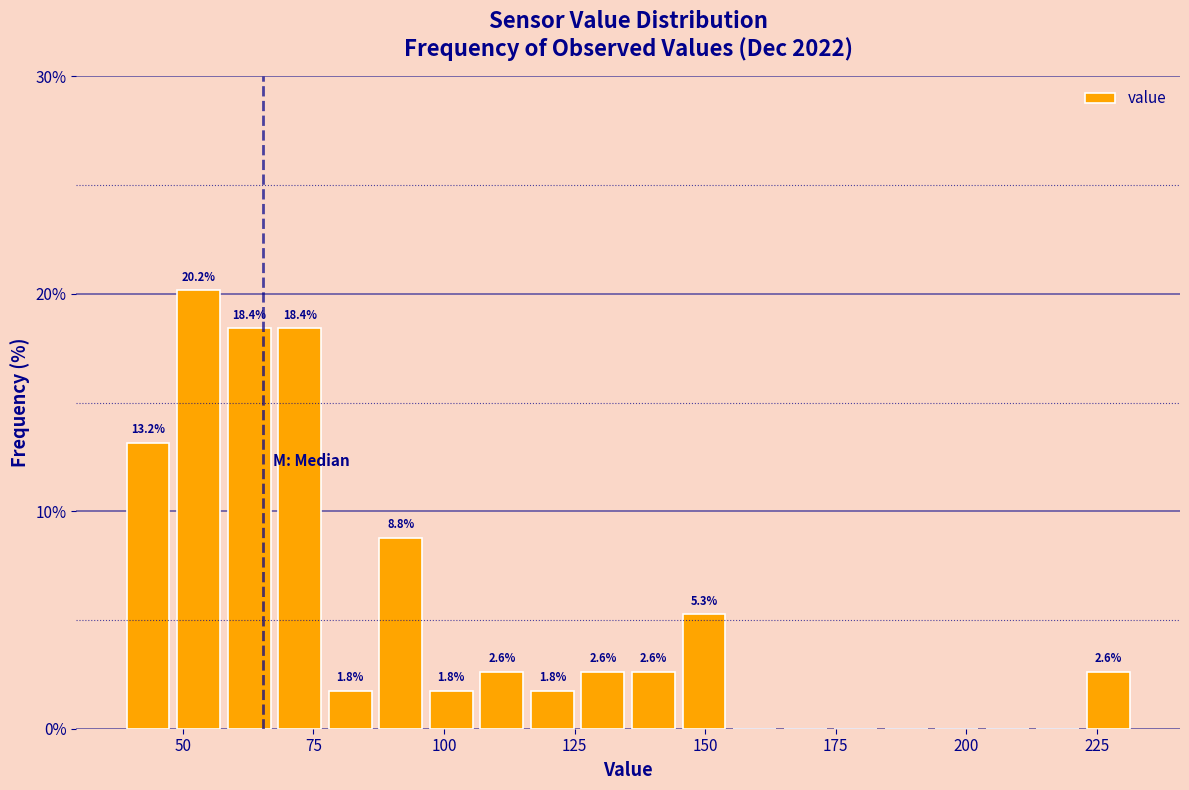

Read against the x-axis, roughly where is the centre of the tallest bar?

55